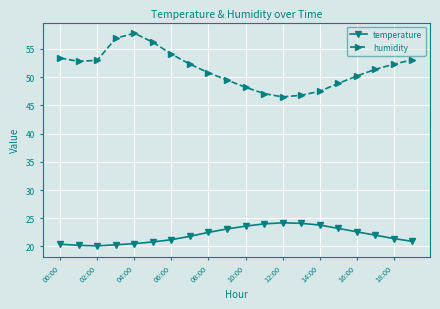

Does the chart have visible grid lines?

Yes